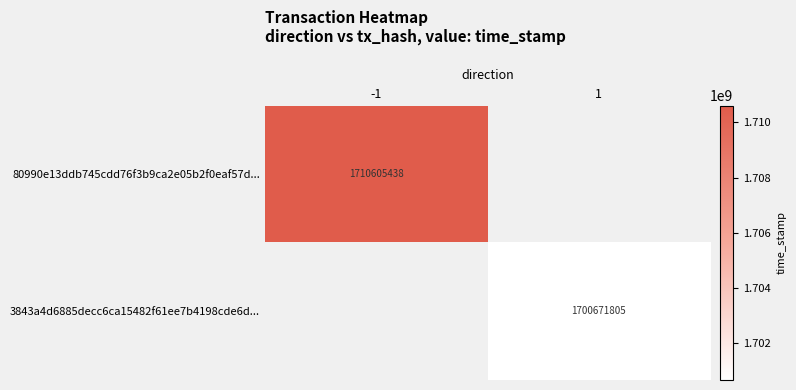

Is it true that 80990e13ddb745cdd76f3b9ca2e05b2f0eaf57d... equals 1710605438 at -1?

True